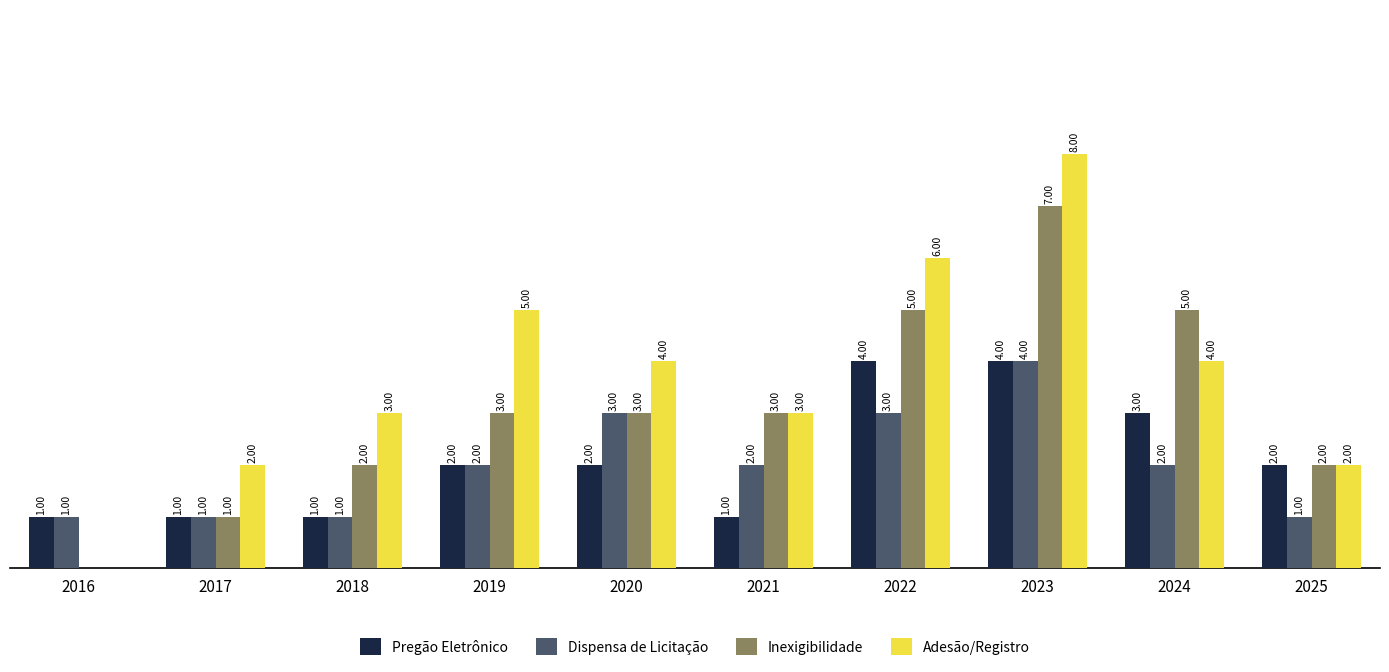

Is the value of Adesão/Registro at 2023 greater than the value of Dispensa de Licitação at 2018?

Yes